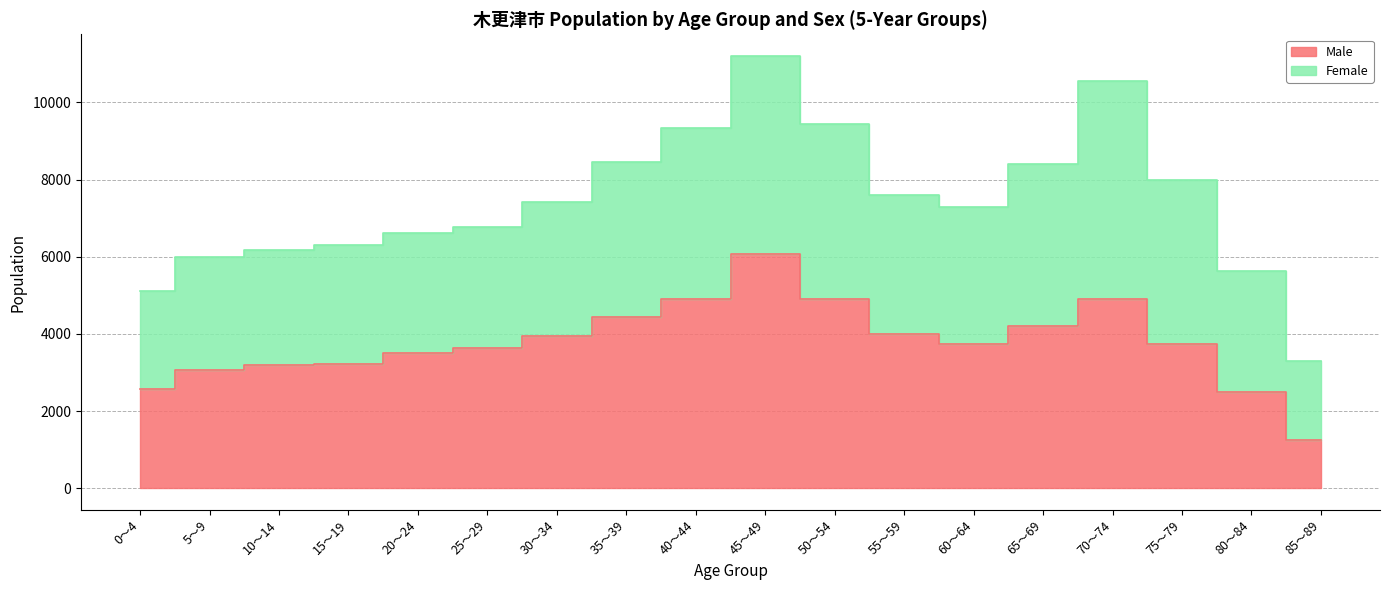

What is the sum of the values at 65～69 and 10～14?

7385